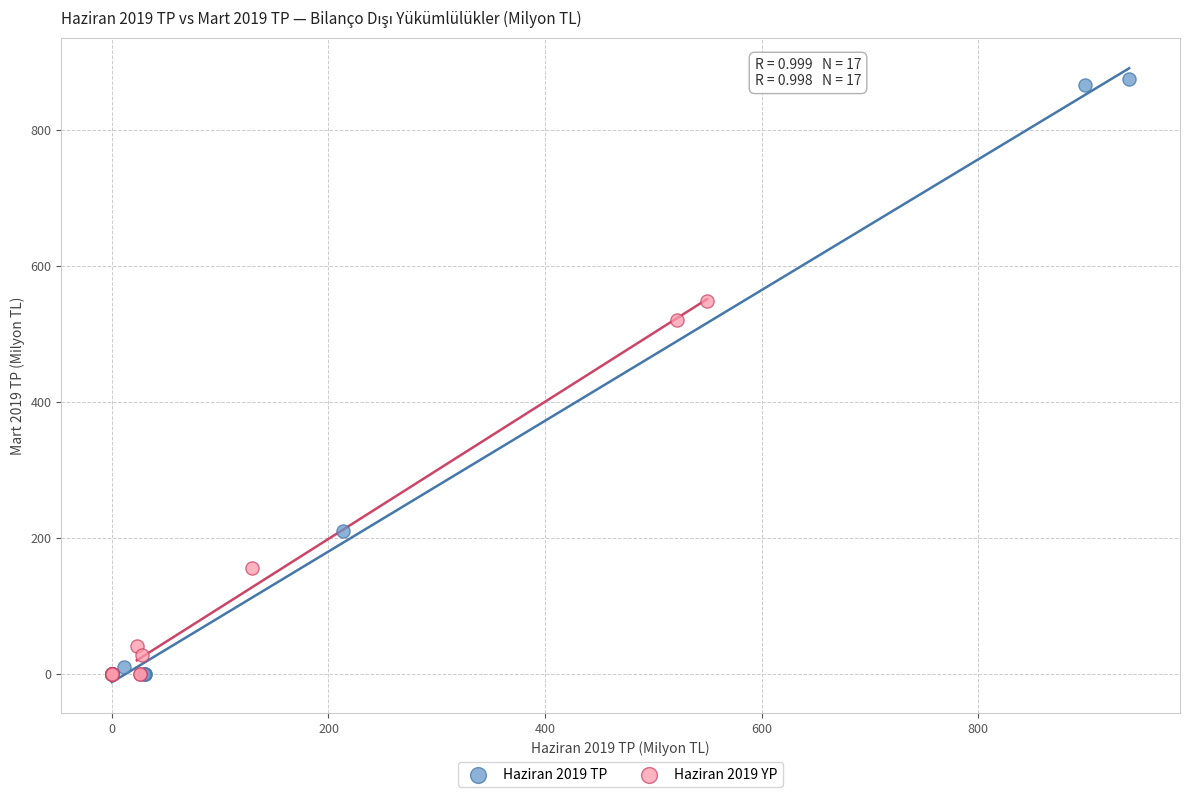

Which series has the widest spread of Y values?

Haziran 2019 TP